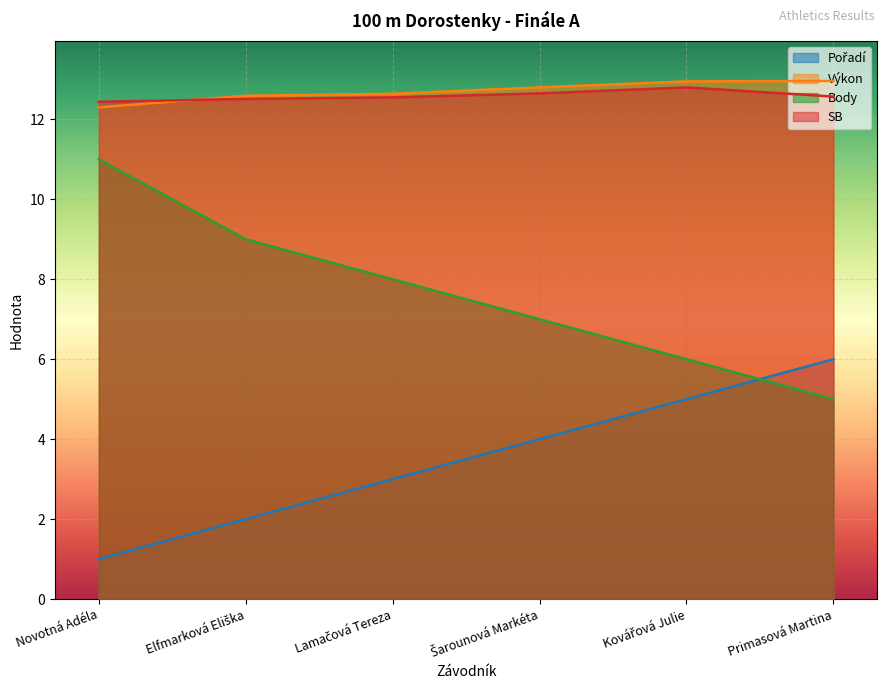

Which has a higher value, Kovářová Julie or Šarounová Markéta?

Kovářová Julie